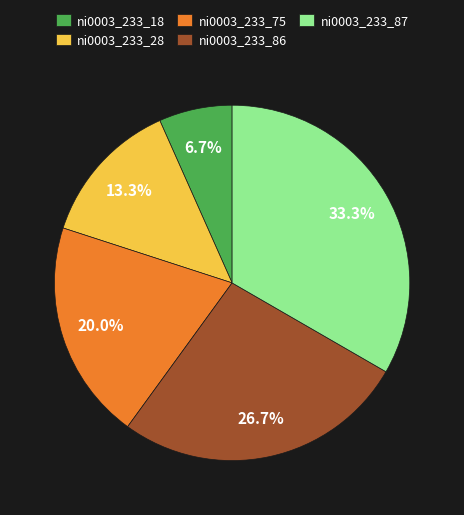

Is there a majority slice in this chart?

No